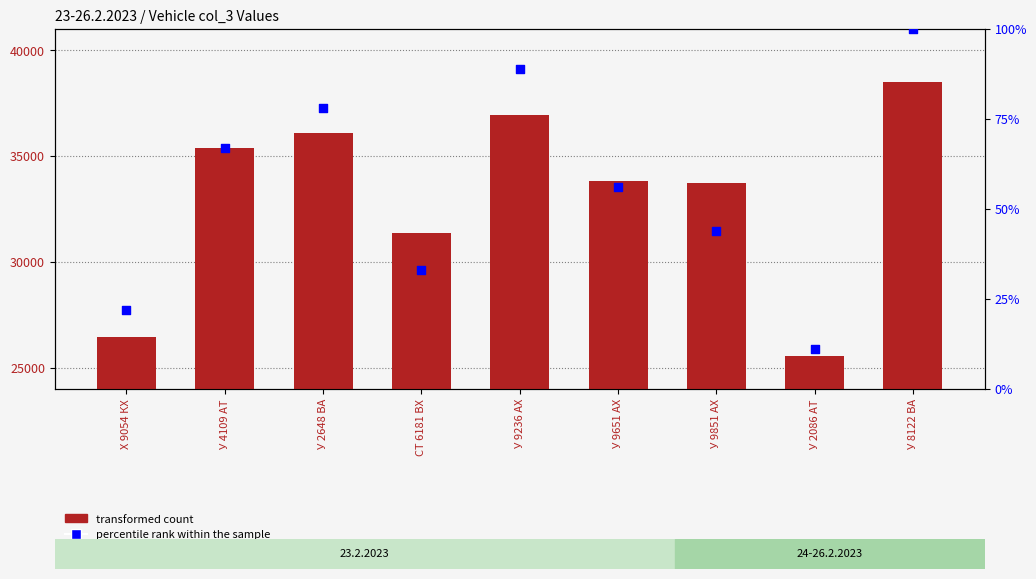

Which series reaches the minimum Y coordinate?

percentile rank within the sample